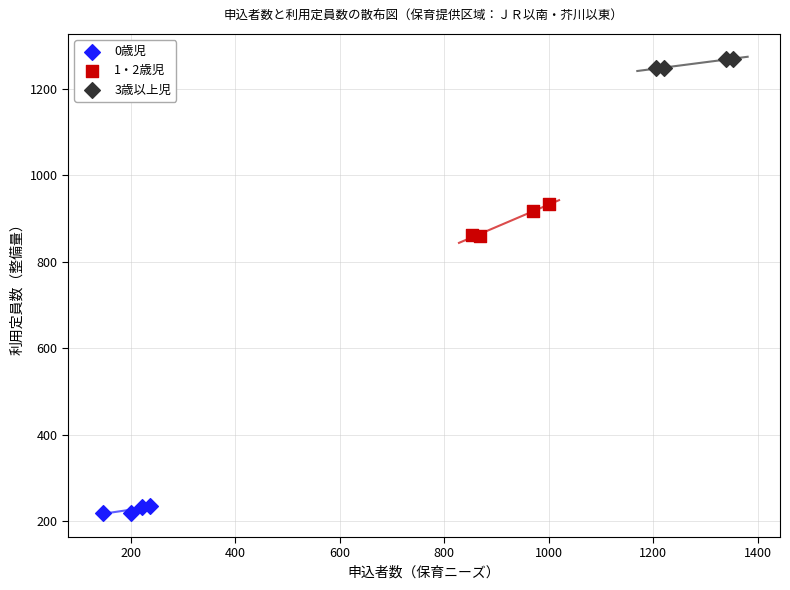

Which series contains the highest Y value?

3歳以上児